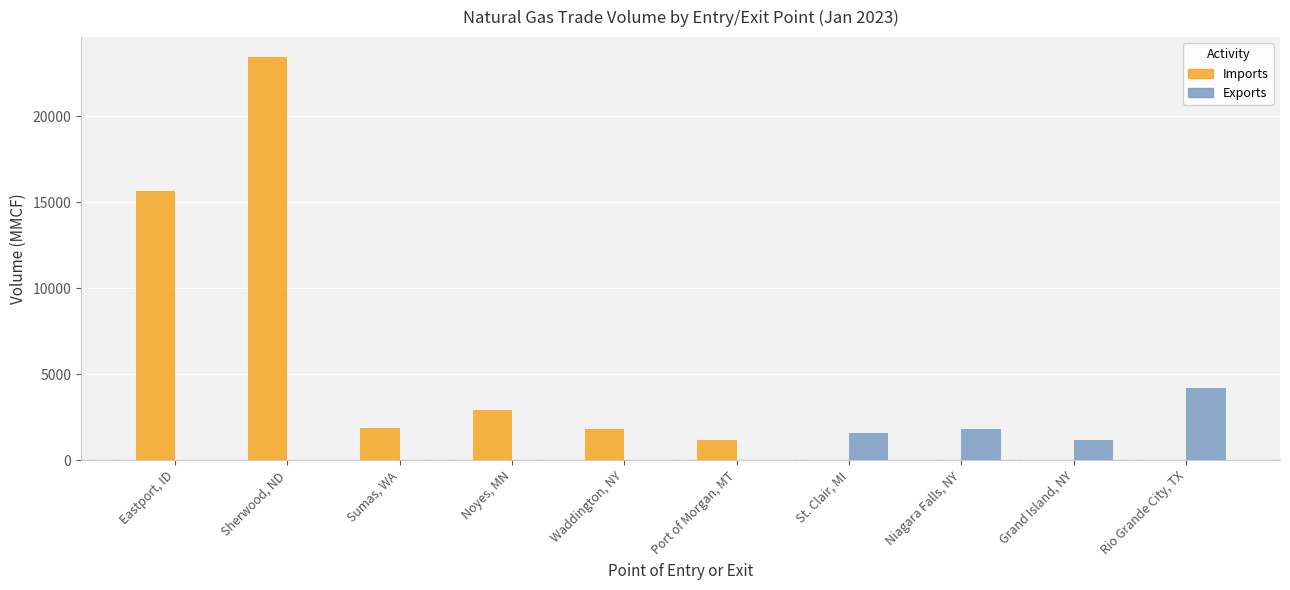

Read the Exports value at Rio Grande City, TX.

4204.4